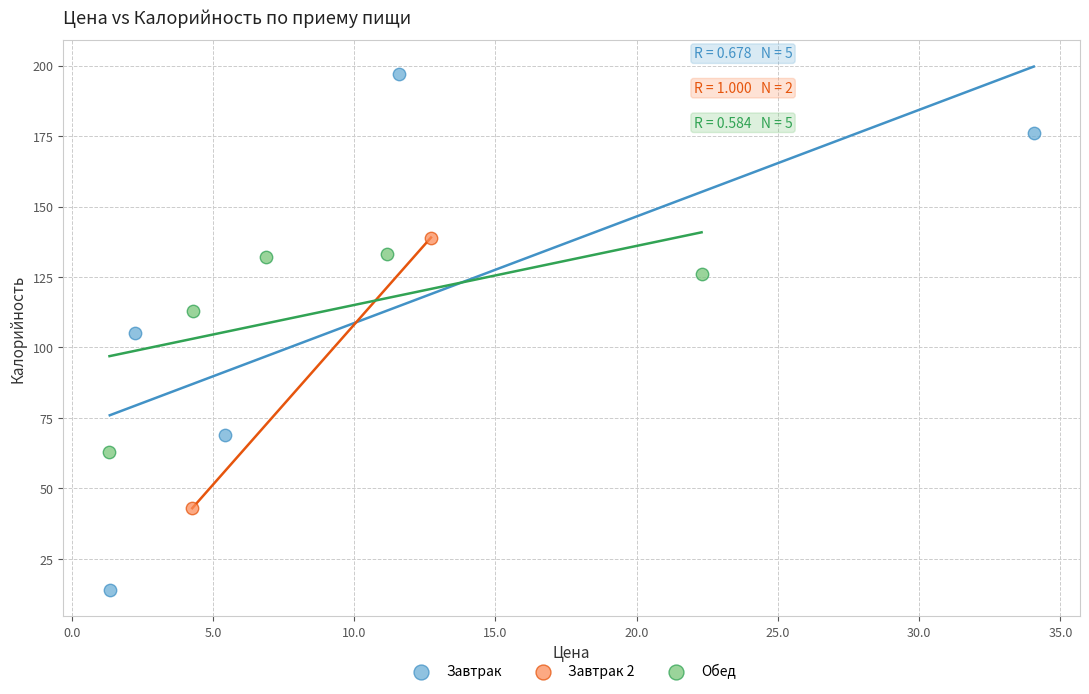

Which series contains the highest Y value?

Завтрак